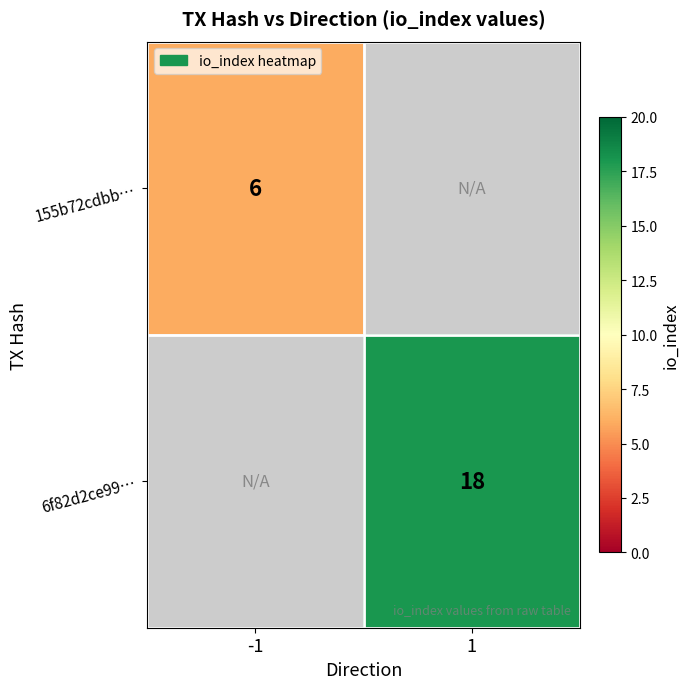

The value of 6f82d2ce99… at 1 is 18. True or false?

True